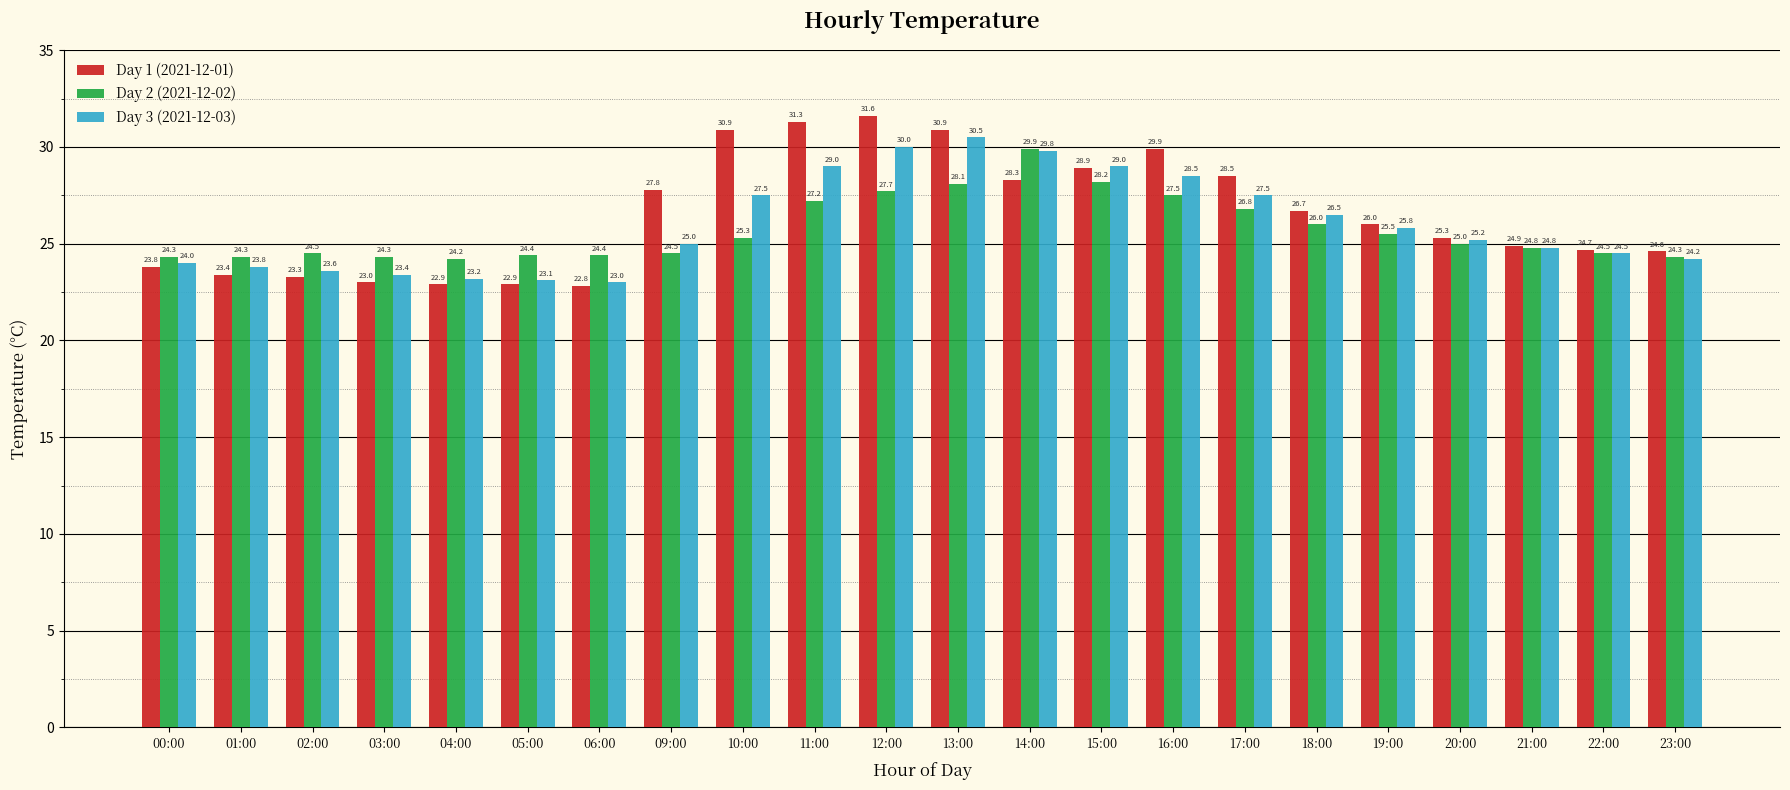

Does the chart contain any negative values?

No